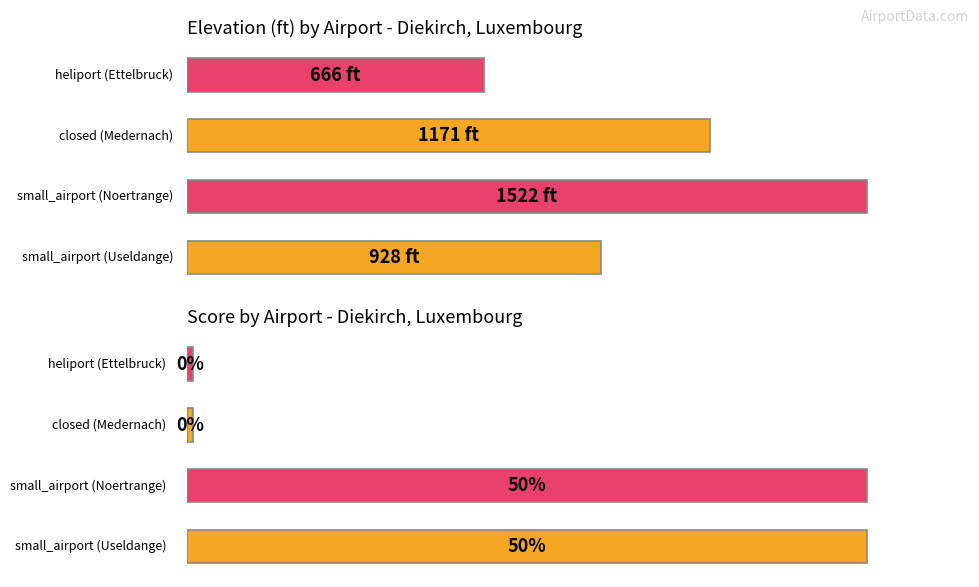

What is the label of the 1st bar from the left?

small_airport (Useldange)